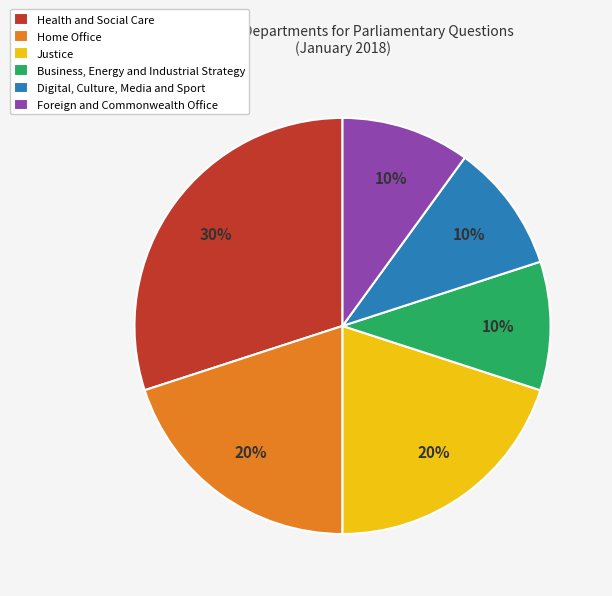

What is the largest slice in the pie chart?

Health and Social Care